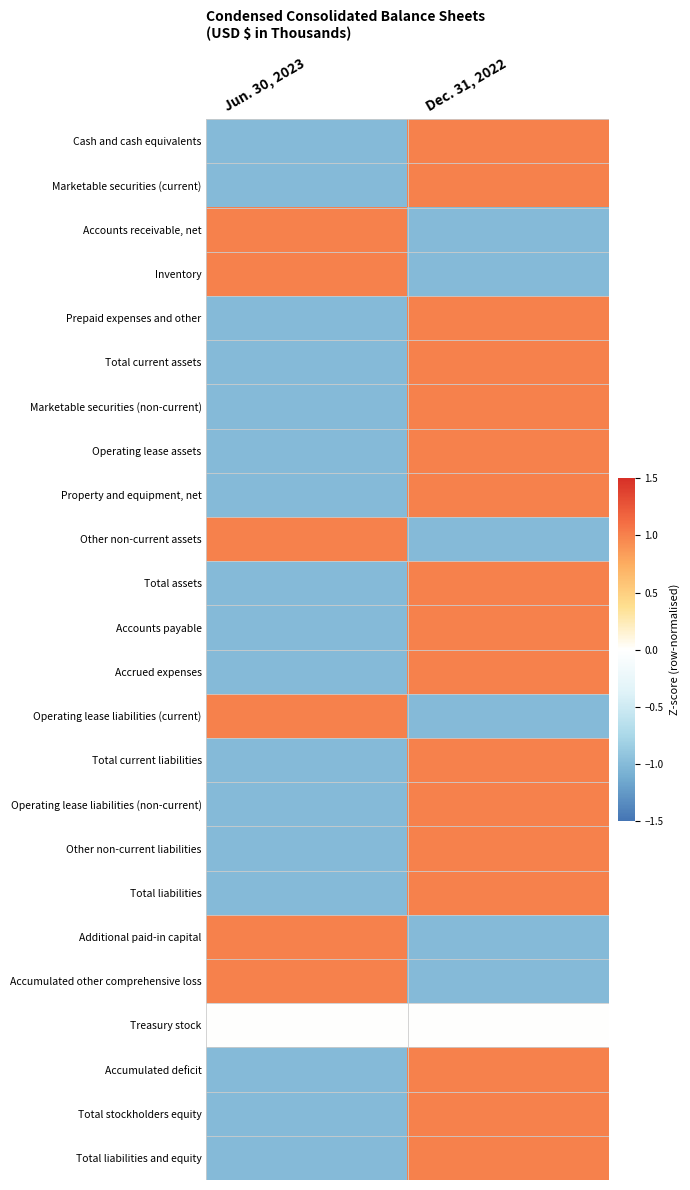

At which category is the sum across all series the highest?

Dec. 31, 2022